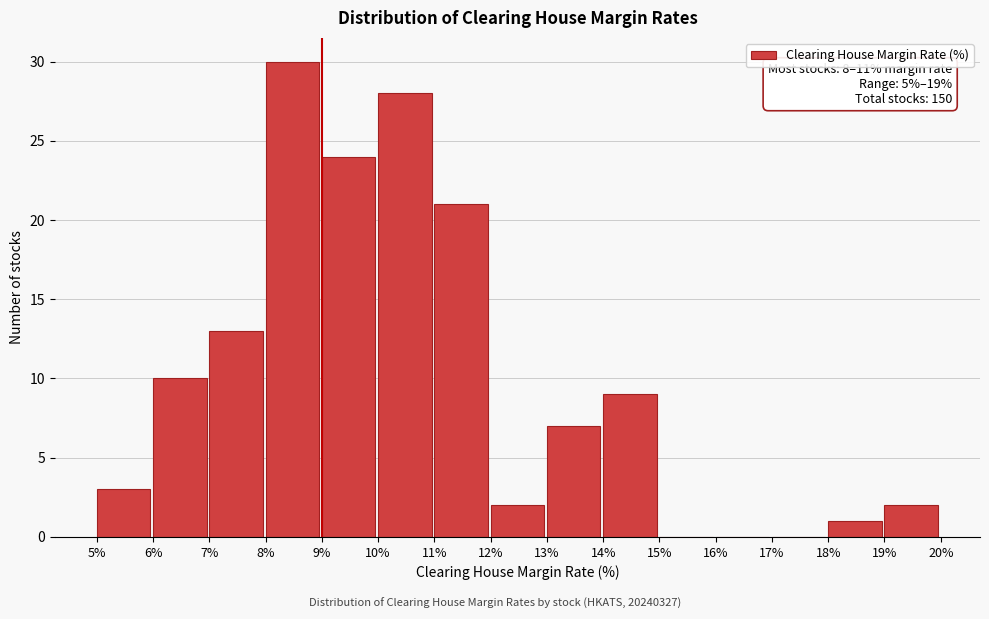

Over which range of the x-axis is the bar tallest?

8% to 9%